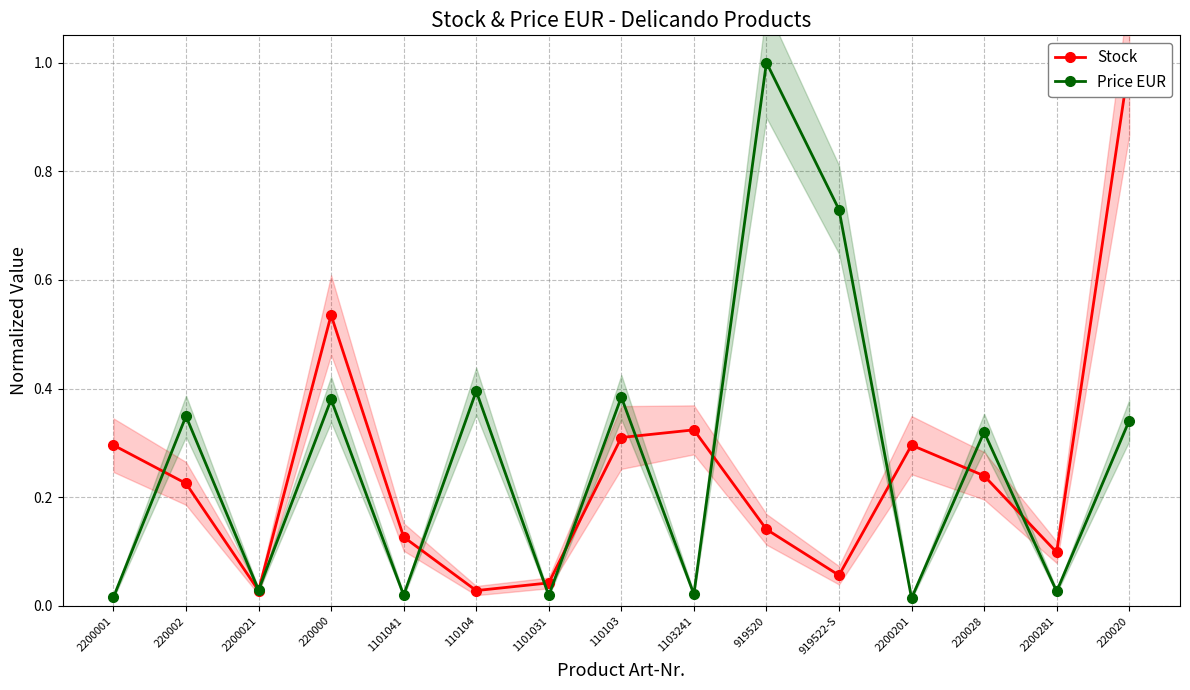

Where do Stock and Price EUR first cross each other?

2200001 and 220002